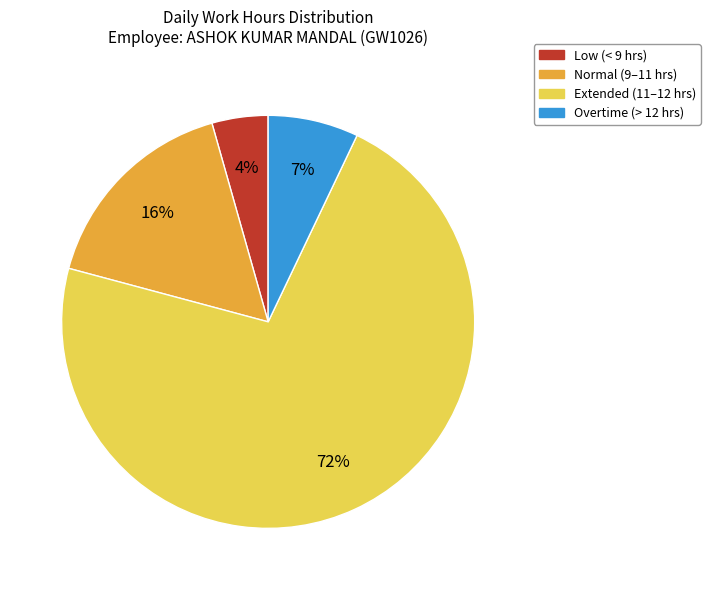

Is there any slice that represents more than half of the pie?

Yes